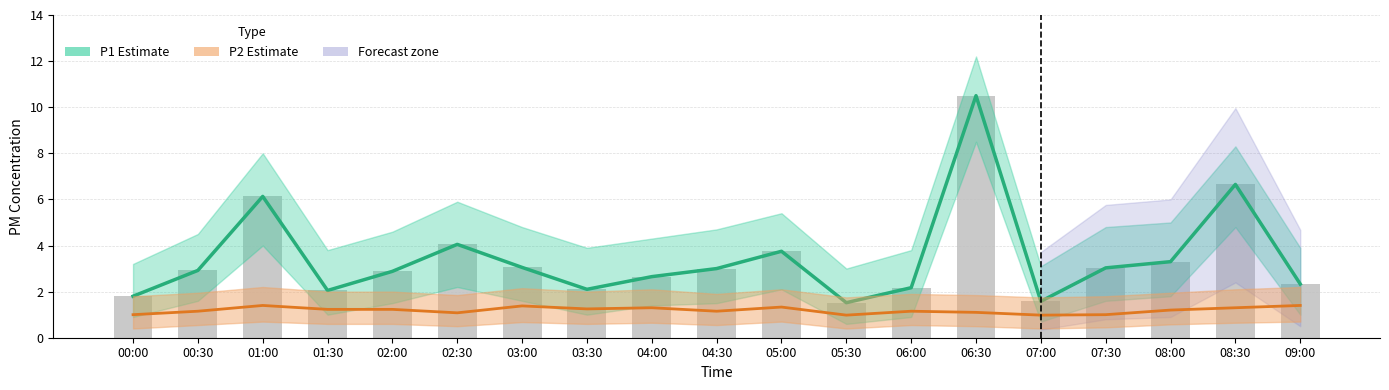

What is the value of the P2 Estimate bar at the 9th from the left?

1.3